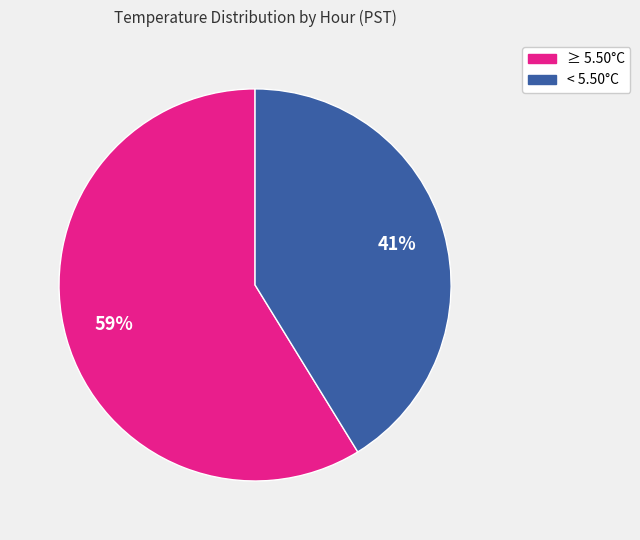

Rank the categories by value from lowest to highest.

< 5.50°C, ≥ 5.50°C